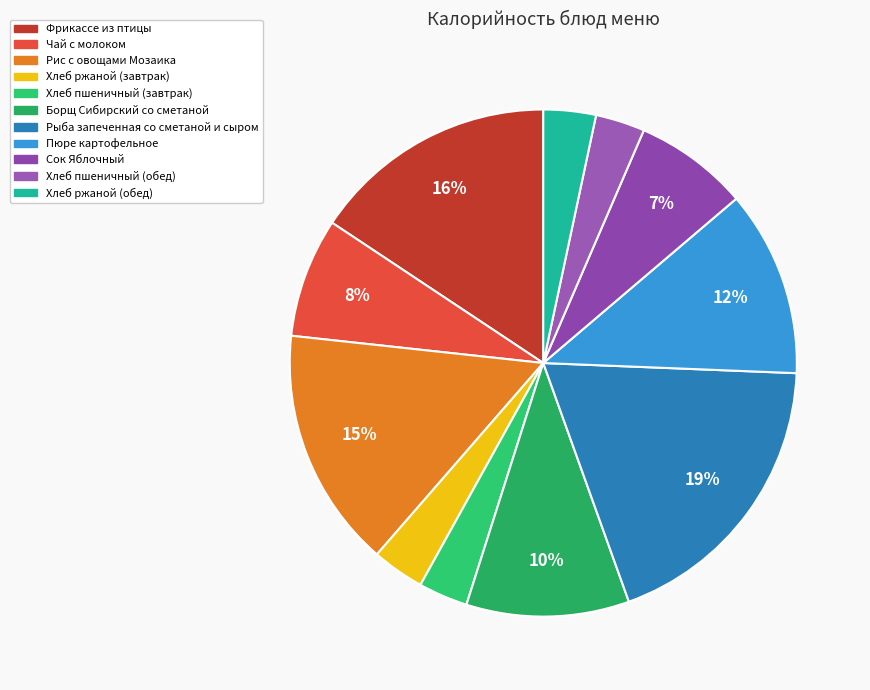

Does Борщ Сибирский со сметаной represent more than half of the total?

No